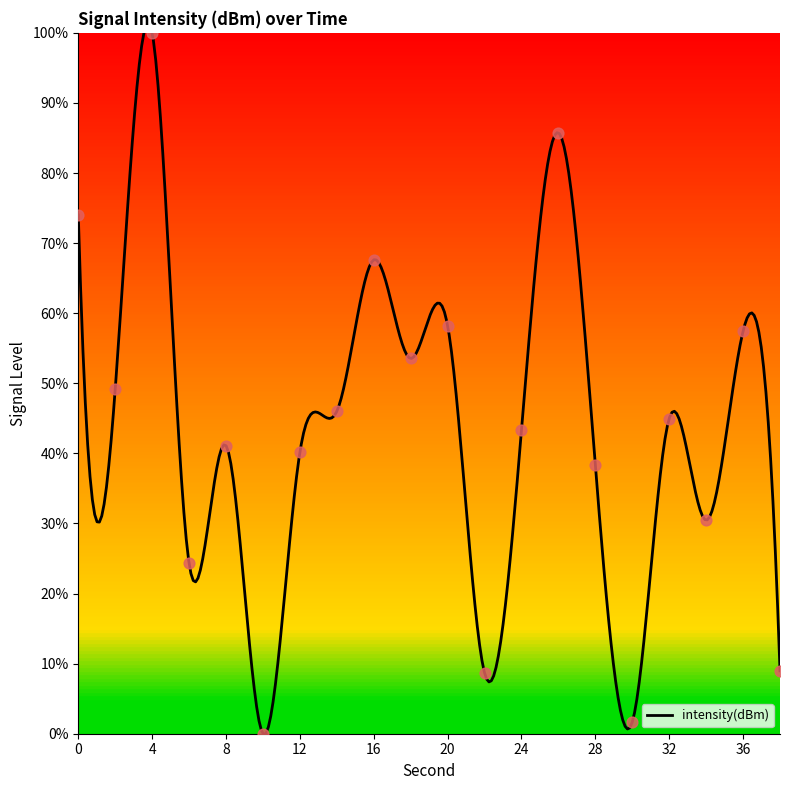

Between 6 and 4, which is larger?

4